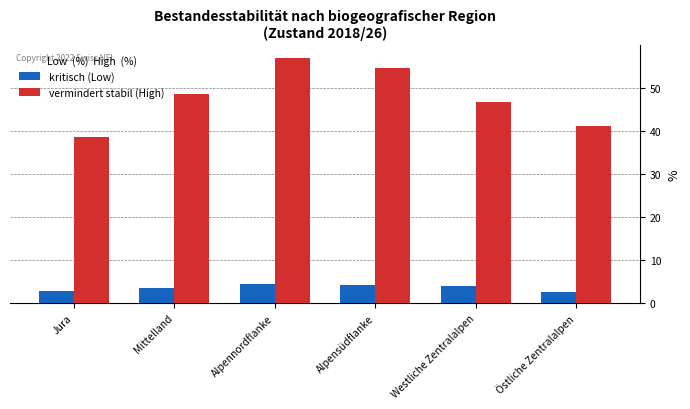

List the series in order of their overall mean, highest first.

vermindert stabil (High), kritisch (Low)